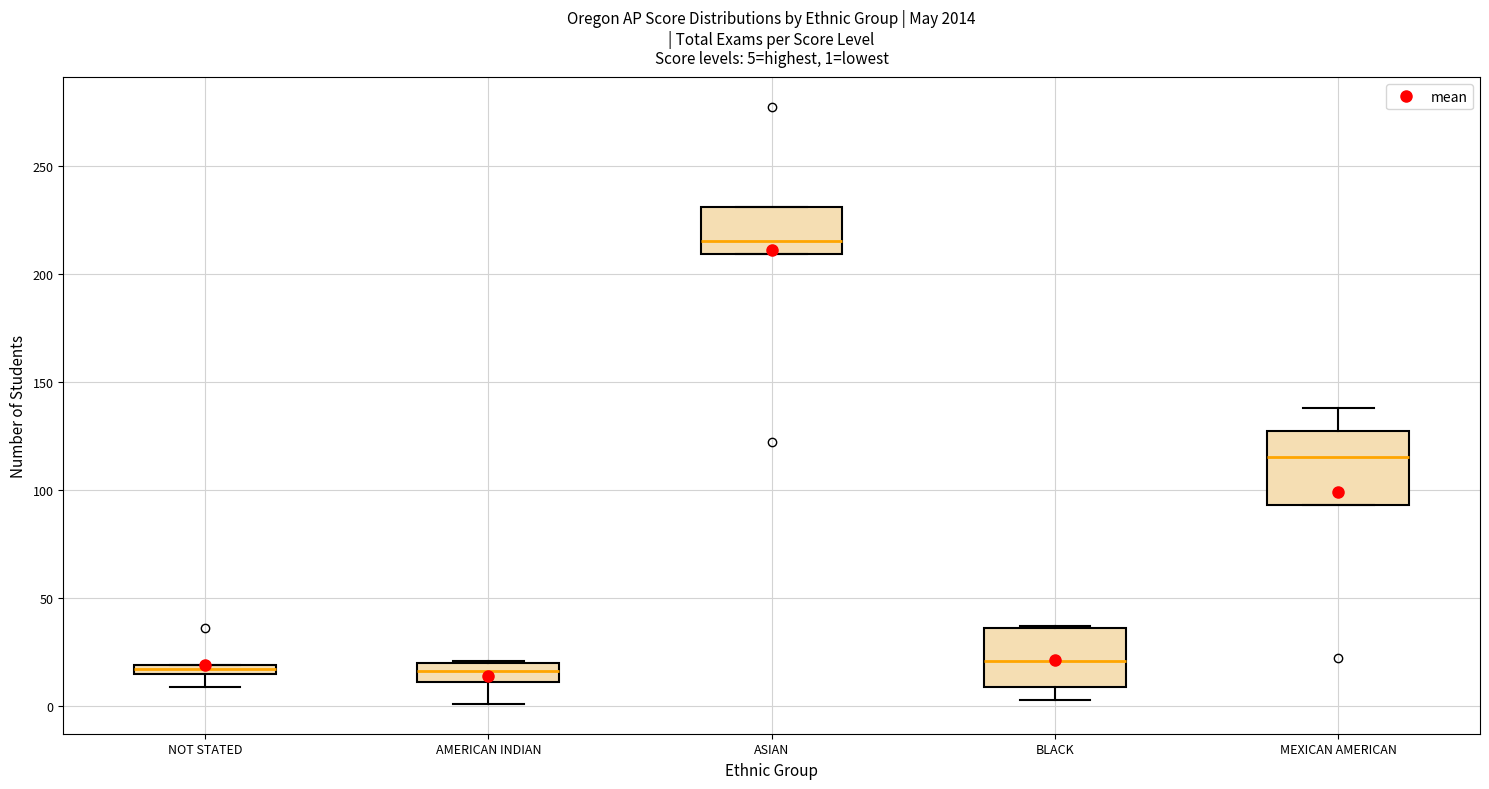

Which box is the tallest, from its lower edge to its upper edge?

MEXICAN AMERICAN